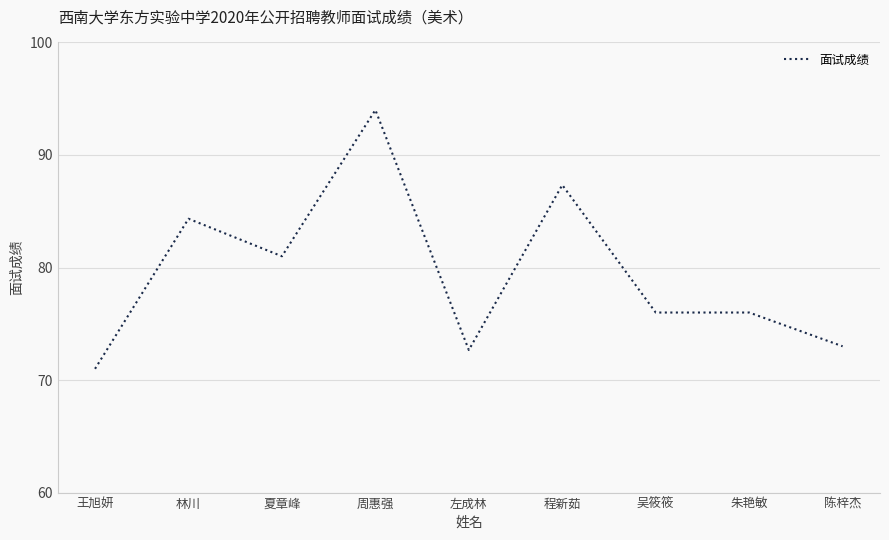

True or false: there are more than 0 points higher than both neighbors.

True